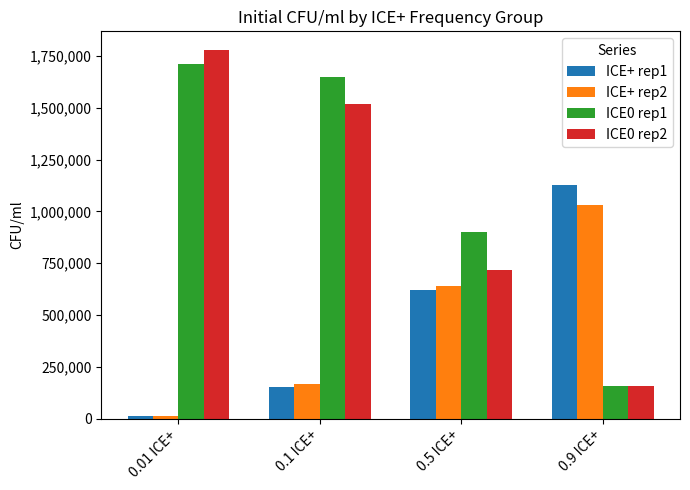

What is the sum of the ICE0 rep2 values at 0.01 ICE+ and 0.1 ICE+?

3300000